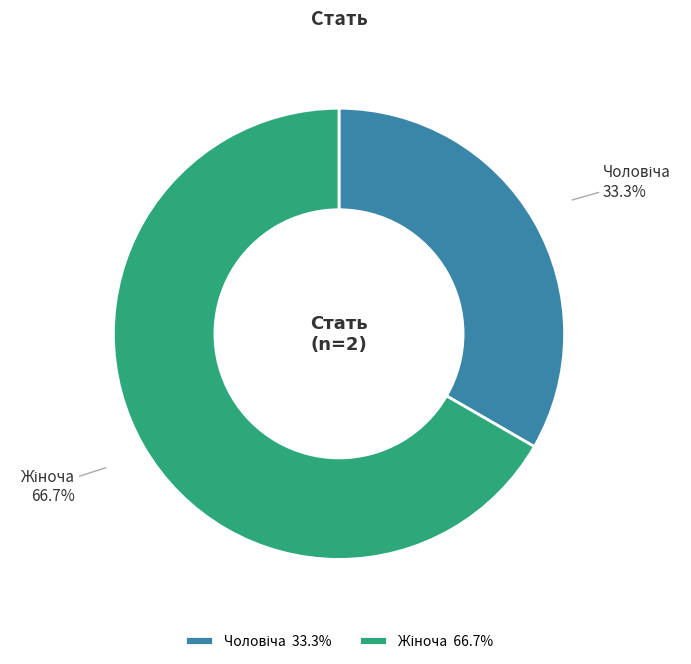

Is there any slice that represents more than half of the pie?

Yes